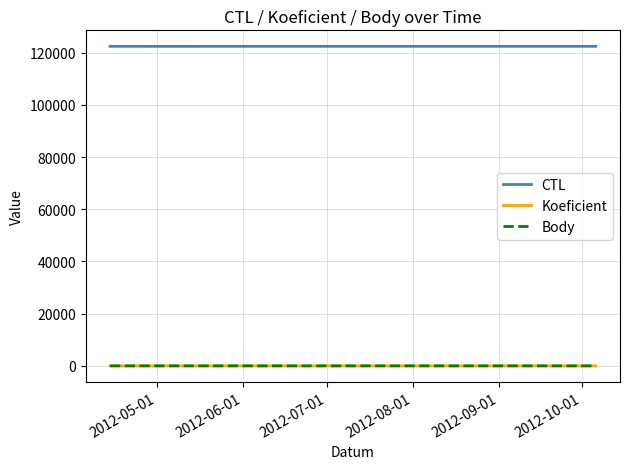

Does the chart display data point markers on the line(s)?

No